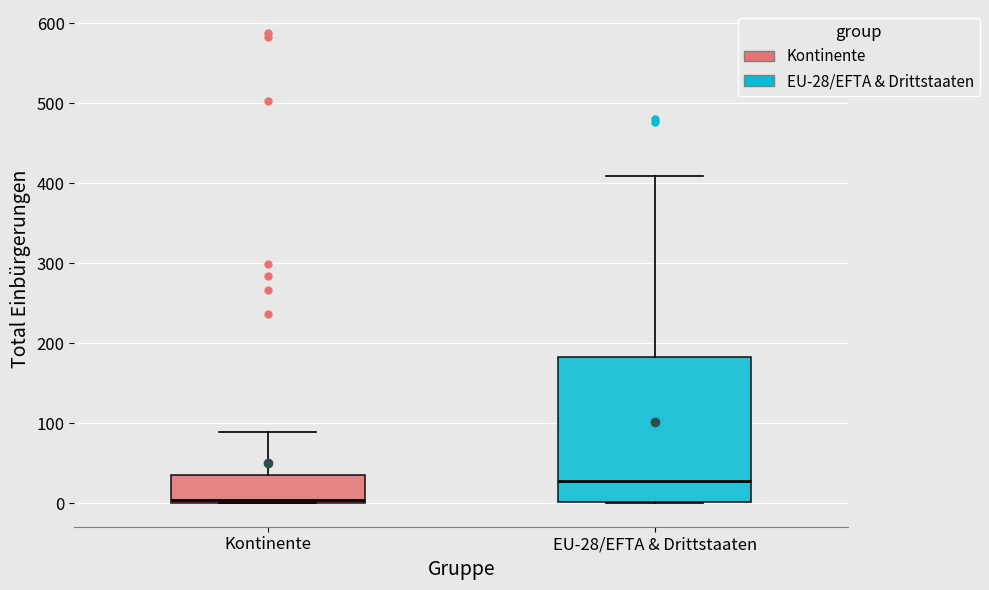

Comparing the boxes themselves (not the whiskers), which one is the tallest?

EU-28/EFTA & Drittstaaten